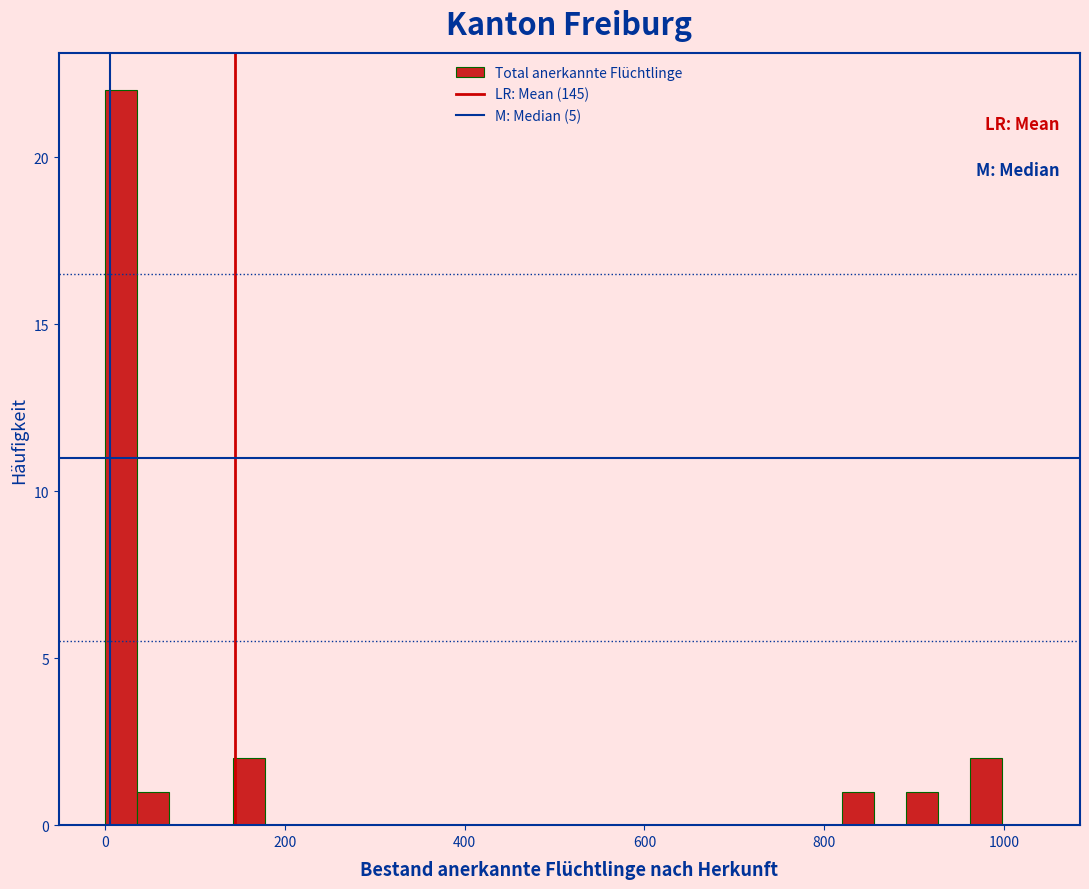

Read against the x-axis, roughly where is the centre of the tallest bar?

20